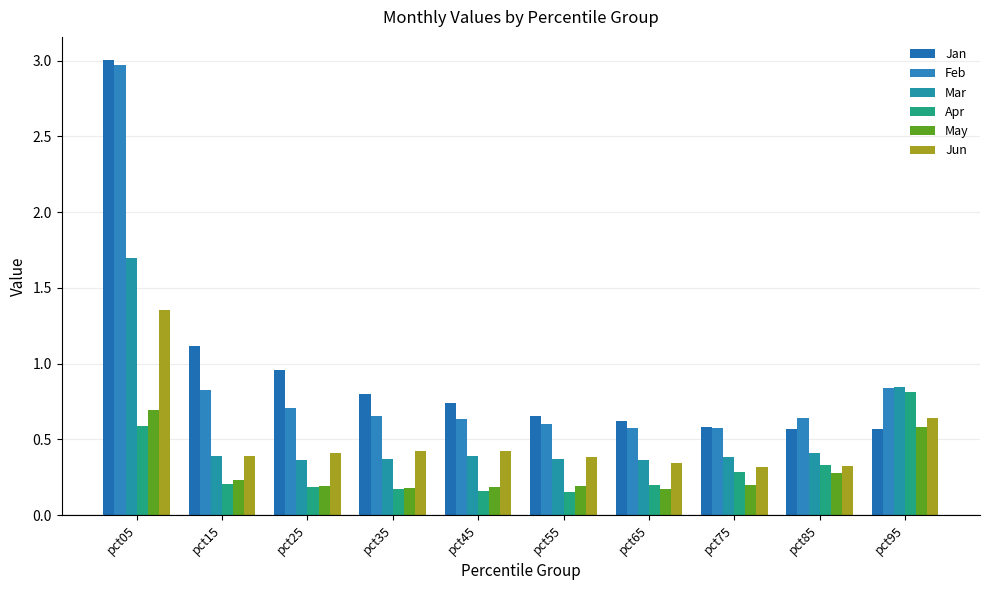

The Jan series shows 0.6 at pct75. True or false?

True